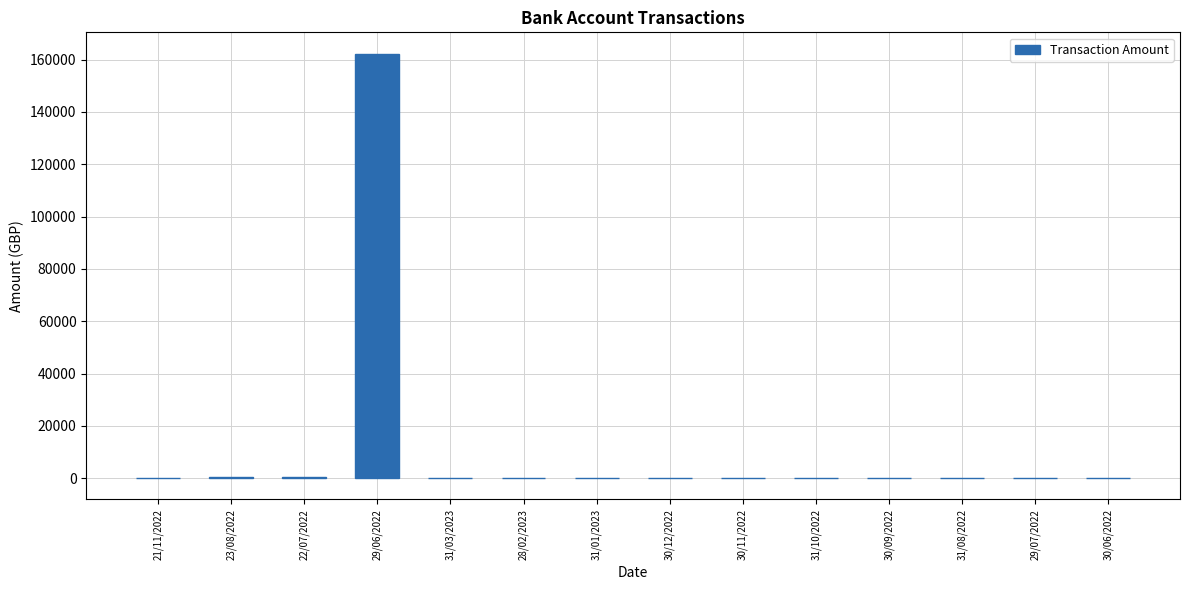

What is the sum of the values at 30/09/2022 and 30/06/2022?

27.3